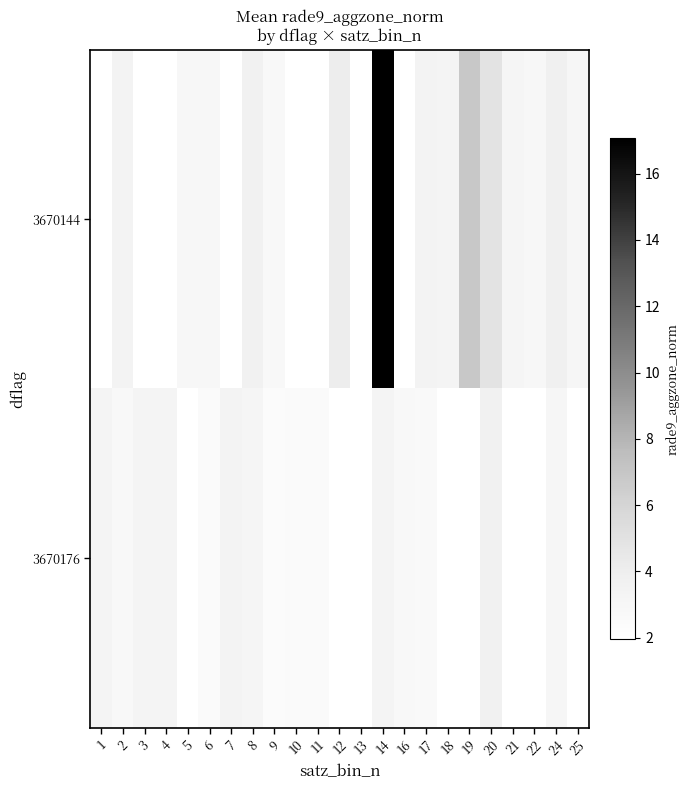

List the series in order of their peak value, highest first.

3670144, 3670176